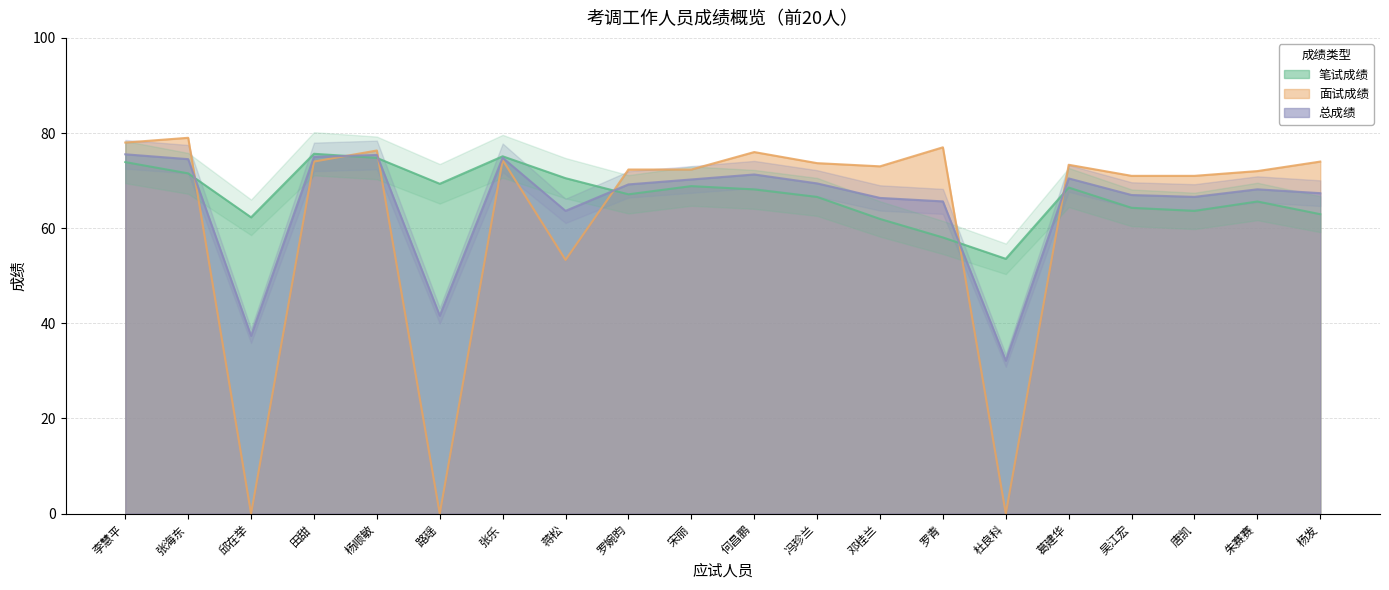

What is the spread (max minus min) of values at 路瑶?

69.3